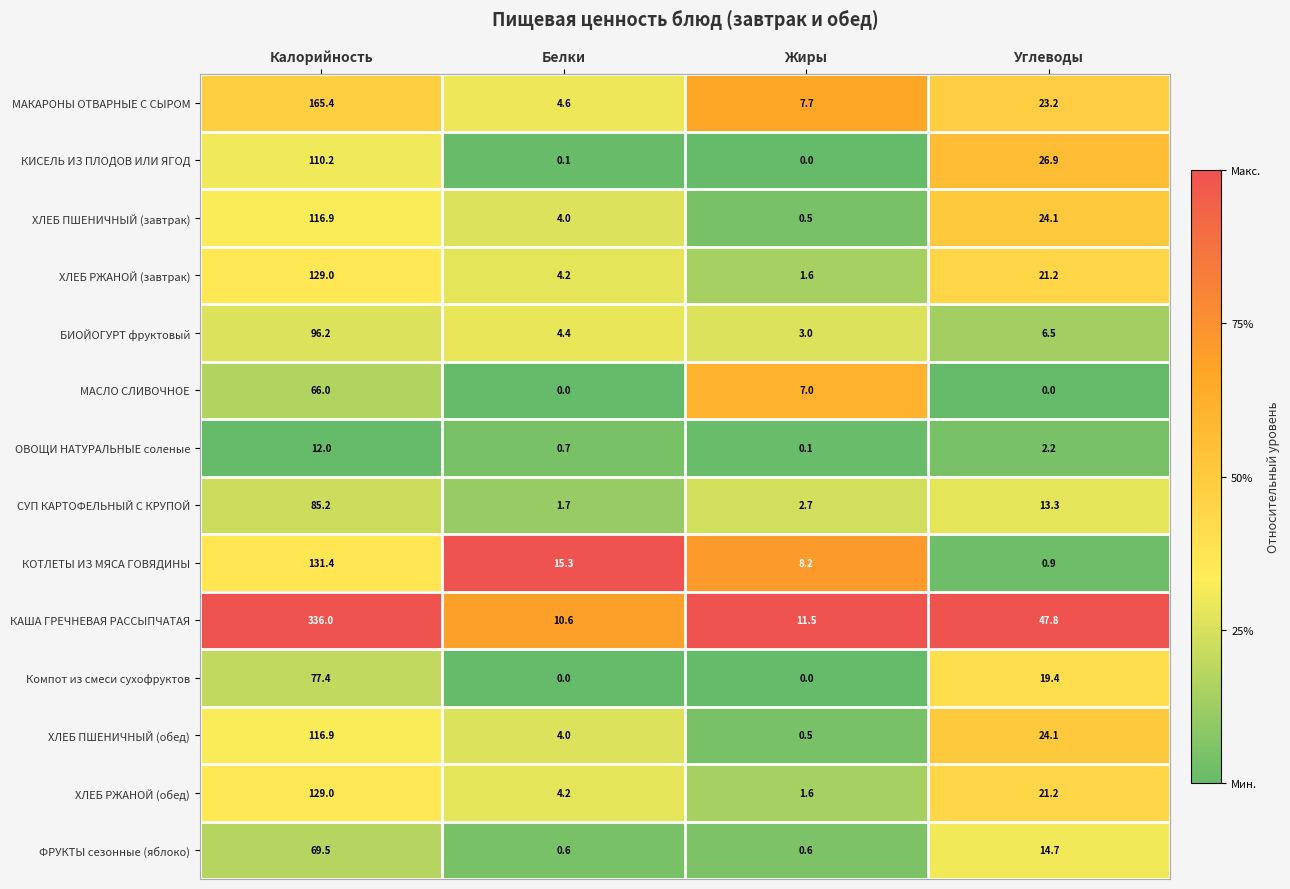

What is the difference between the second highest and second lowest values in the ХЛЕБ ПШЕНИЧНЫЙ (обед) series?

20.1